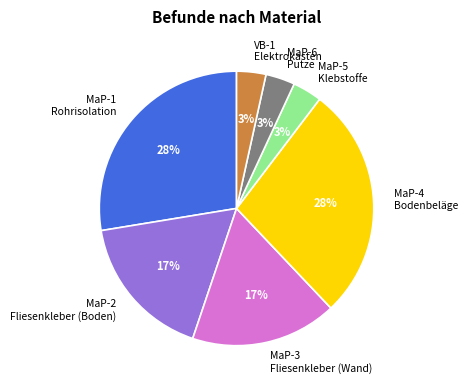

True or false: MaP-5 Klebstoffe accounts for 16% of the total.

False